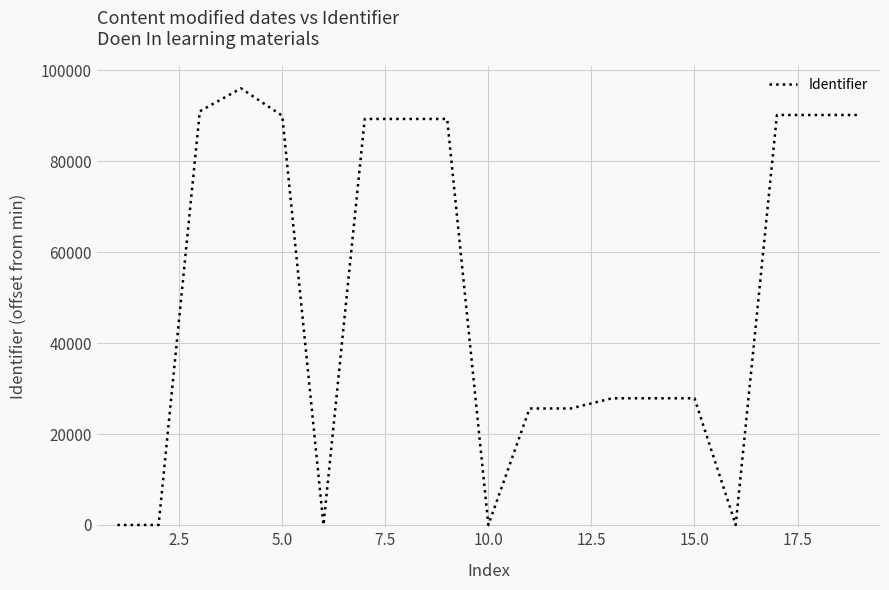

What is the maximum value shown in the chart?

96029